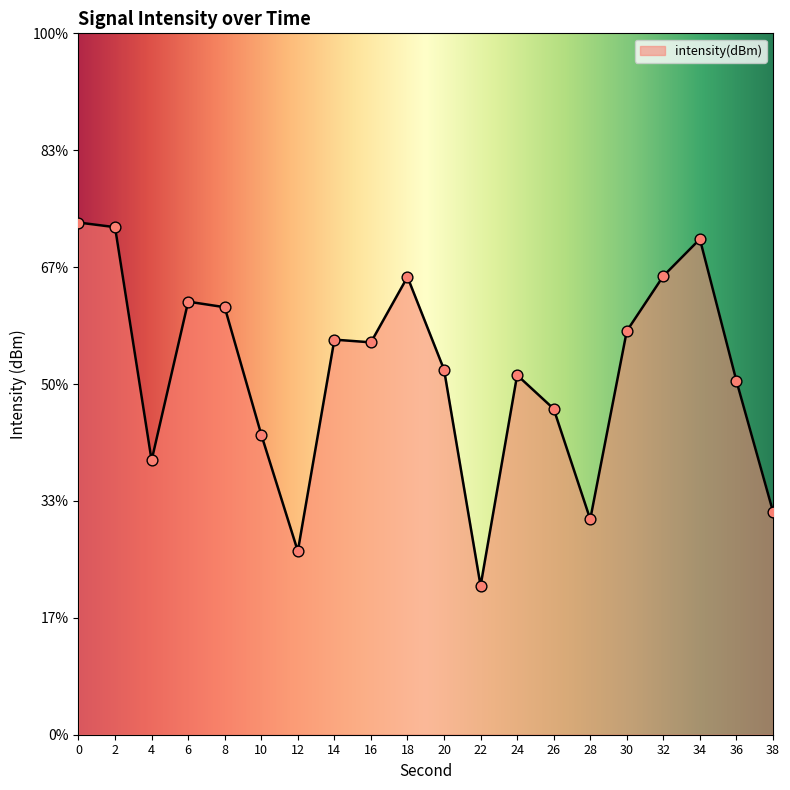

What is the change in value from 26 to 34?

+7.3